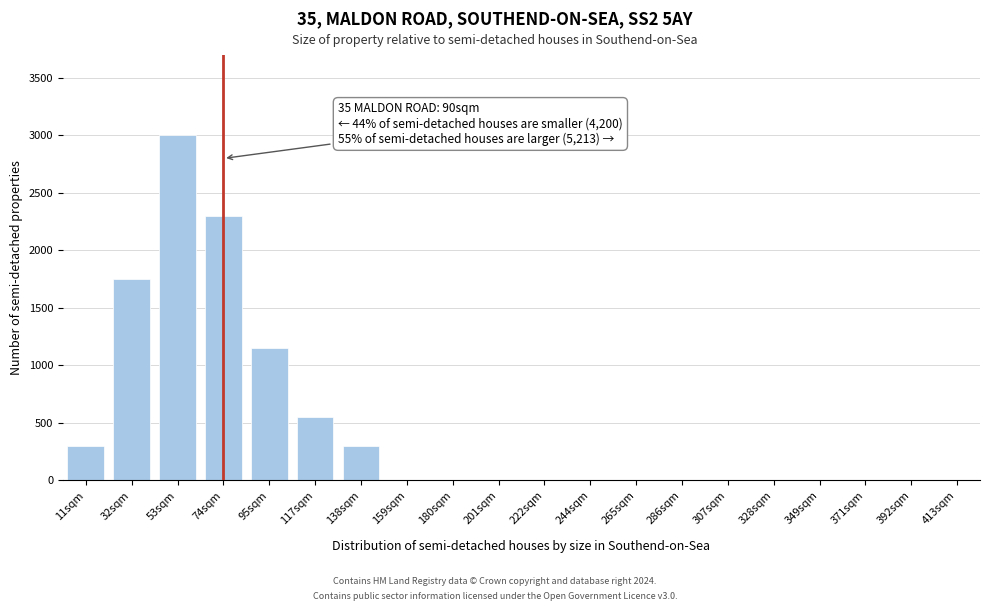

Reading left to right, transcribe all the data shown in this chart.

11sqm=300	32sqm=1750	53sqm=3000	74sqm=2300	95sqm=1150	117sqm=550	138sqm=300	159sqm=0	180sqm=0	201sqm=0	222sqm=0	244sqm=0	265sqm=0	286sqm=0	307sqm=0	328sqm=0	349sqm=0	371sqm=0	392sqm=0	413sqm=0